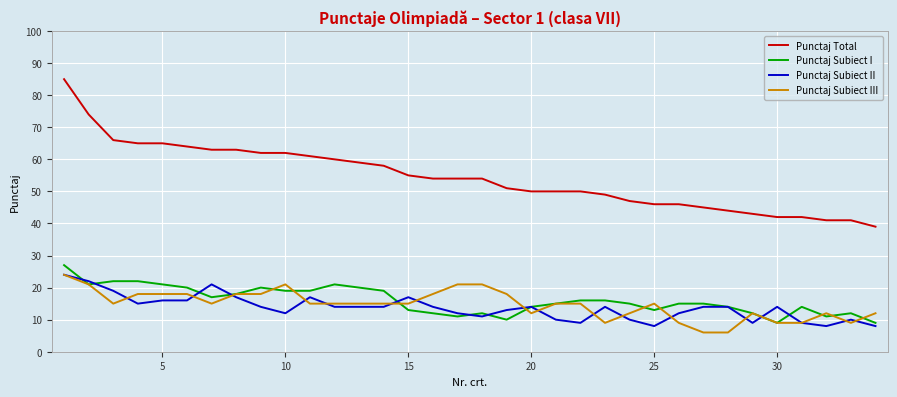

Which series has the largest total across all categories?

Punctaj Total